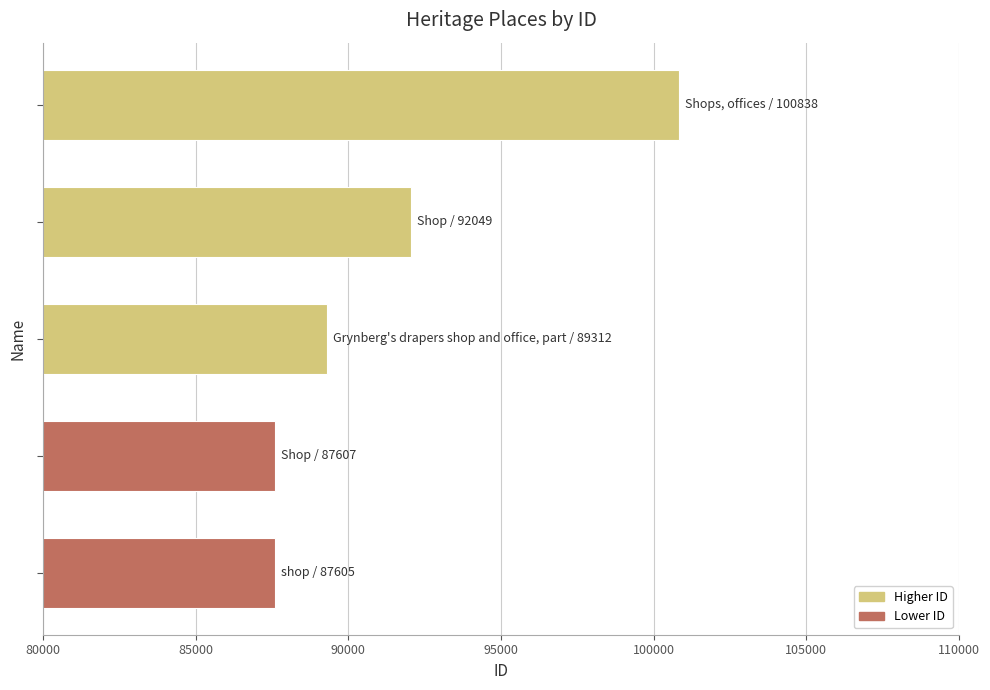

What is the greatest value displayed?

100838